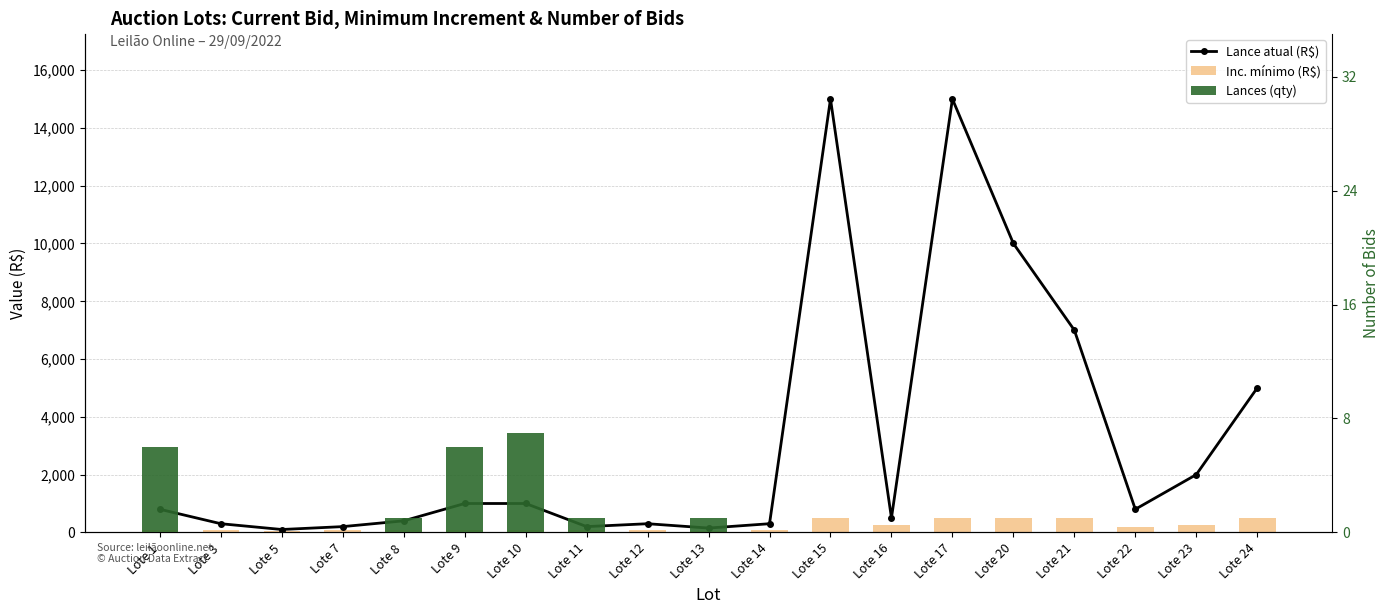

What is the difference between the second highest and minimum values in the Lances (qty) series?

6